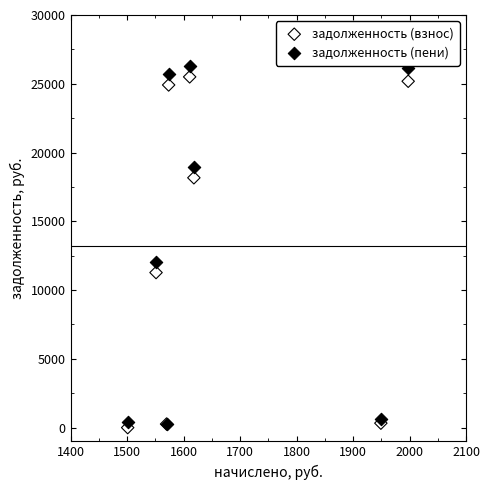

What are all the series names shown in the legend?

задолженность (взнос), задолженность (пени)